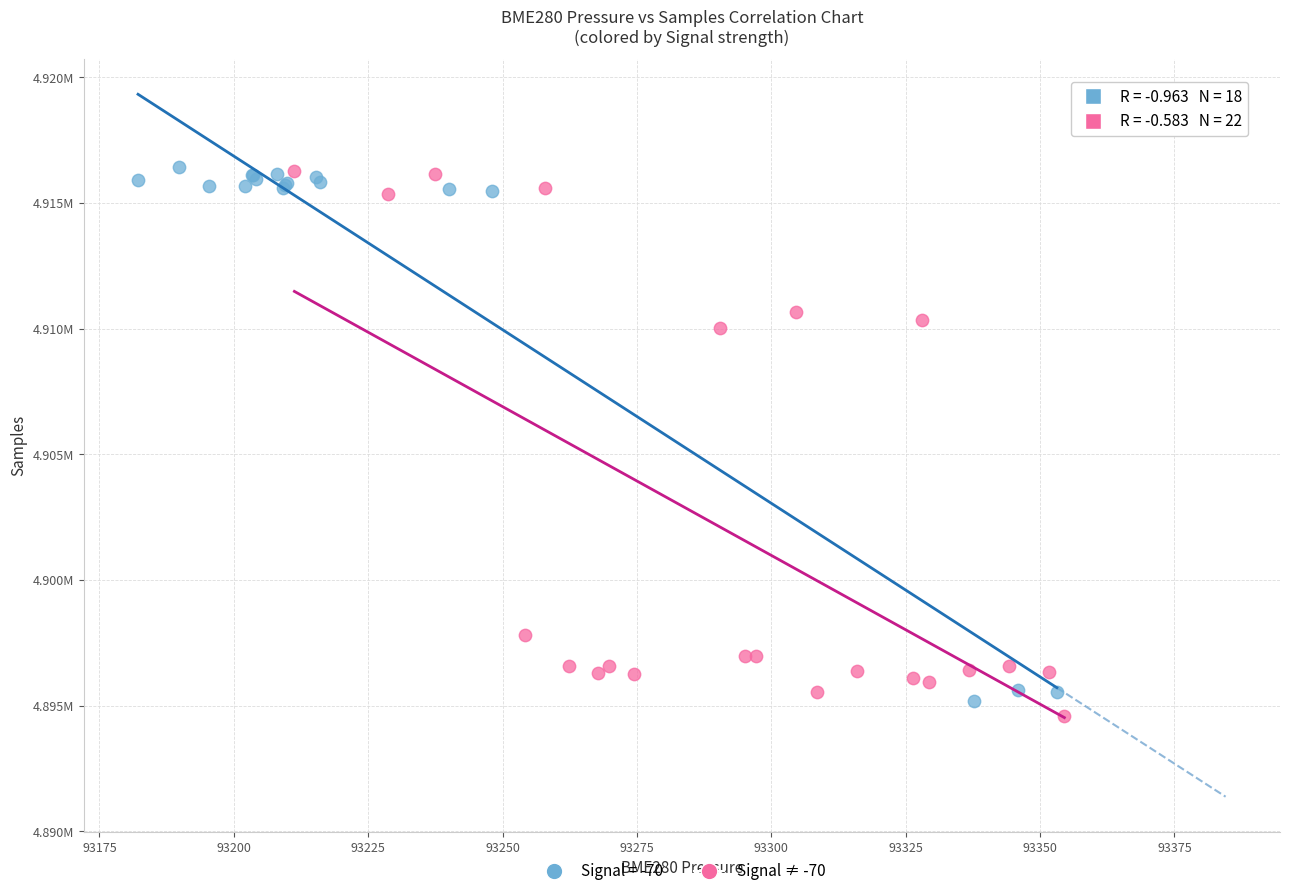

What are all the series names shown in the legend?

Signal = -70, Signal ≠ -70